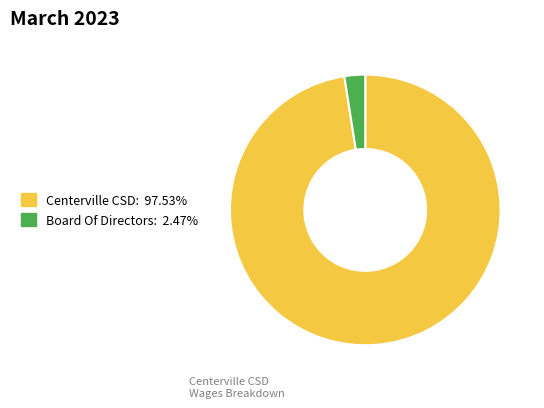

What is the ratio of the value at Centerville CSD: 97.53% to the value at Board Of Directors: 2.47%?

39.5